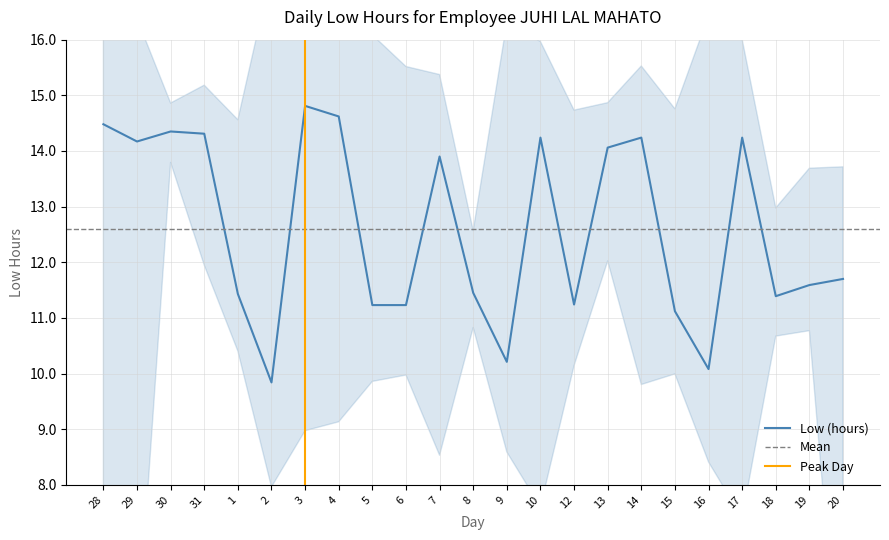

What is the sum of all values?

289.9